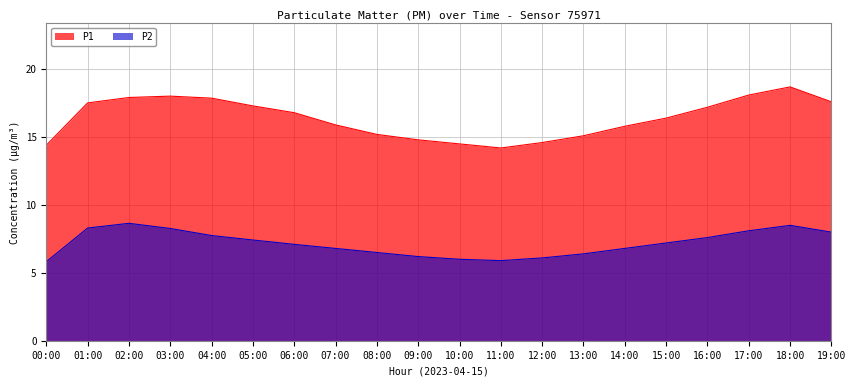

At which category does the chart reach its minimum across all series?

00:00